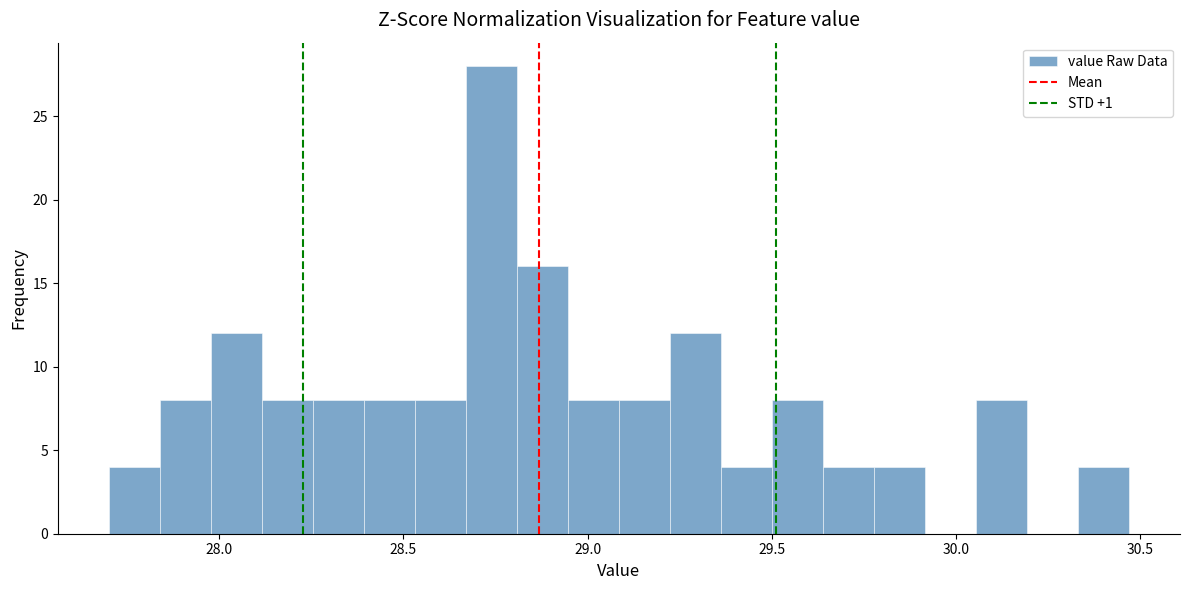

Read against the x-axis, roughly where is the centre of the tallest bar?

28.75